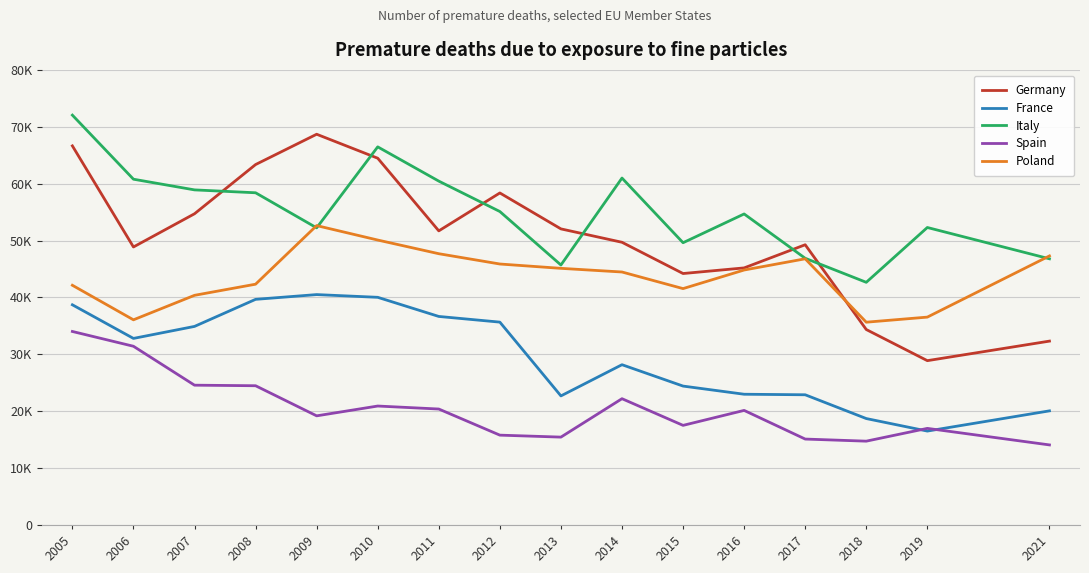

What value does the Poland series have at 2009, to the nearest 10?

52630